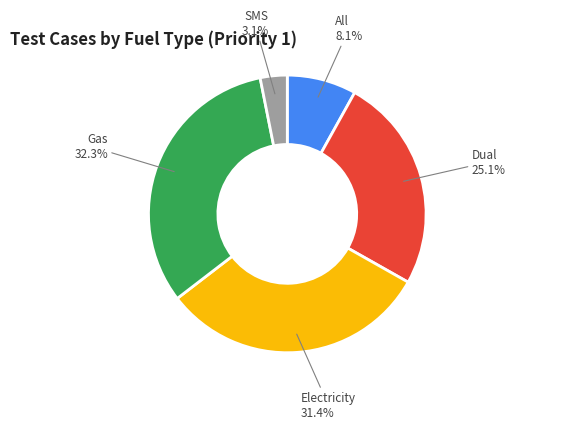

Is there any slice that represents more than half of the pie?

No